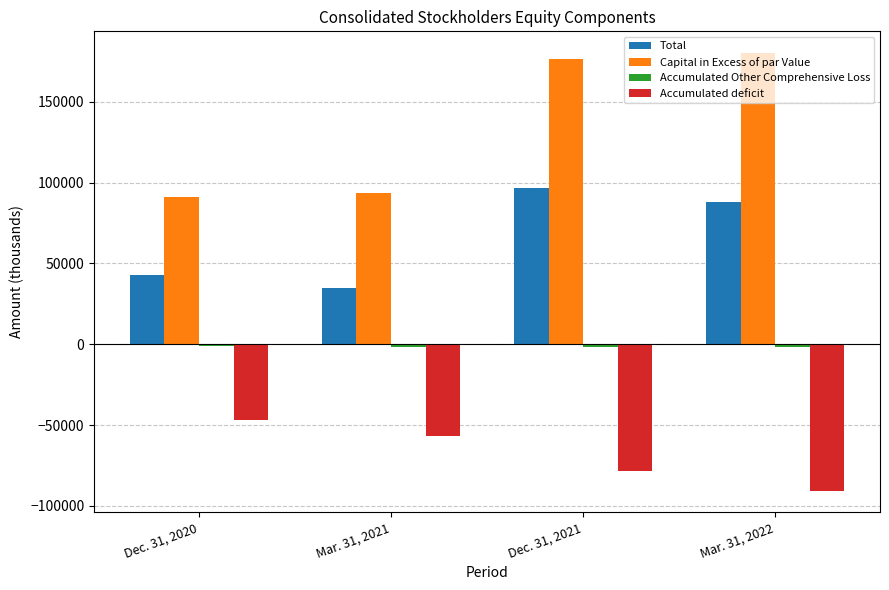

At how many categories does at least one series exceed 119605?

2